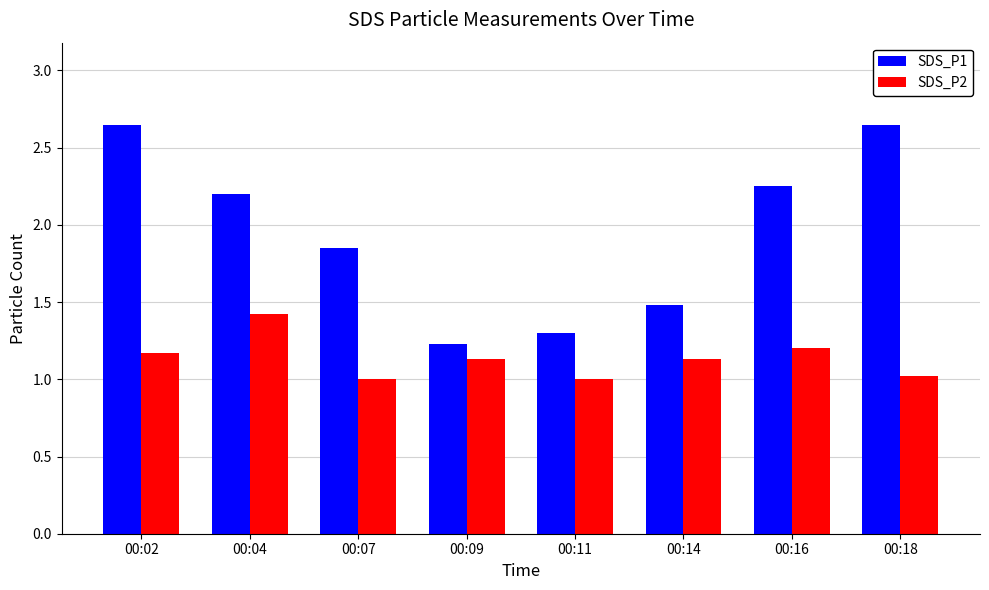

What is the difference between the maximum and minimum values in the SDS_P2 series?

0.4